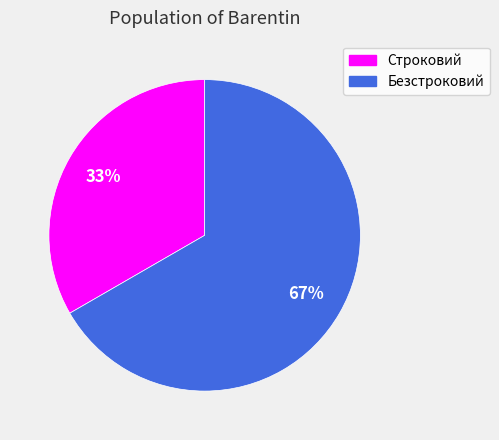

Is it true that Безстроковий is 67% of the pie?

True